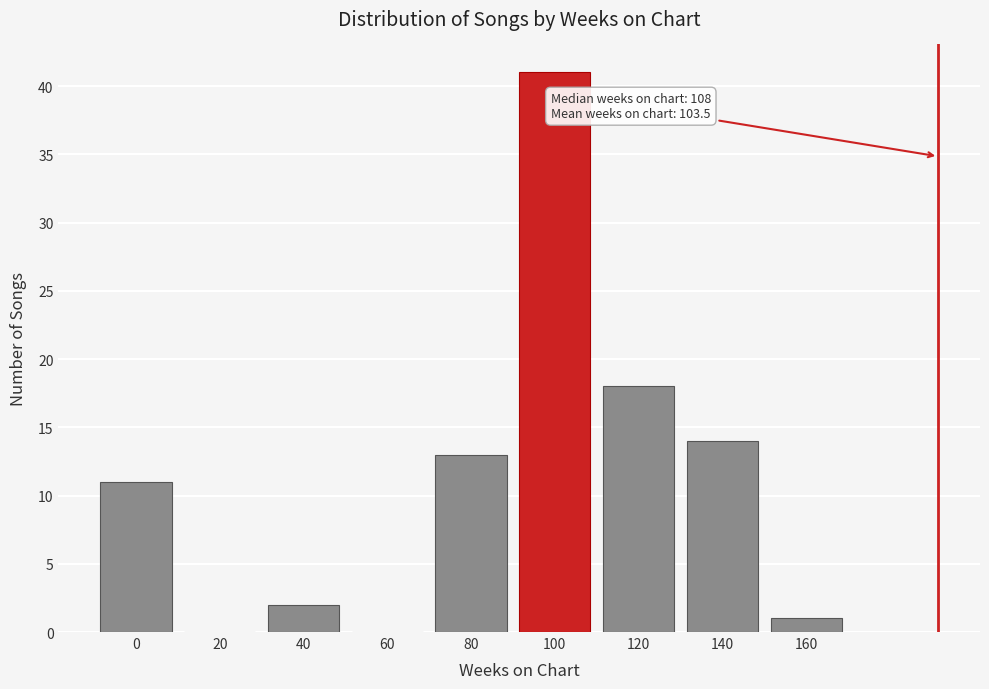

Reading left to right, transcribe all the data shown in this chart.

0=11	20=0	40=2	60=0	80=13	100=41	120=18	140=14	160=1